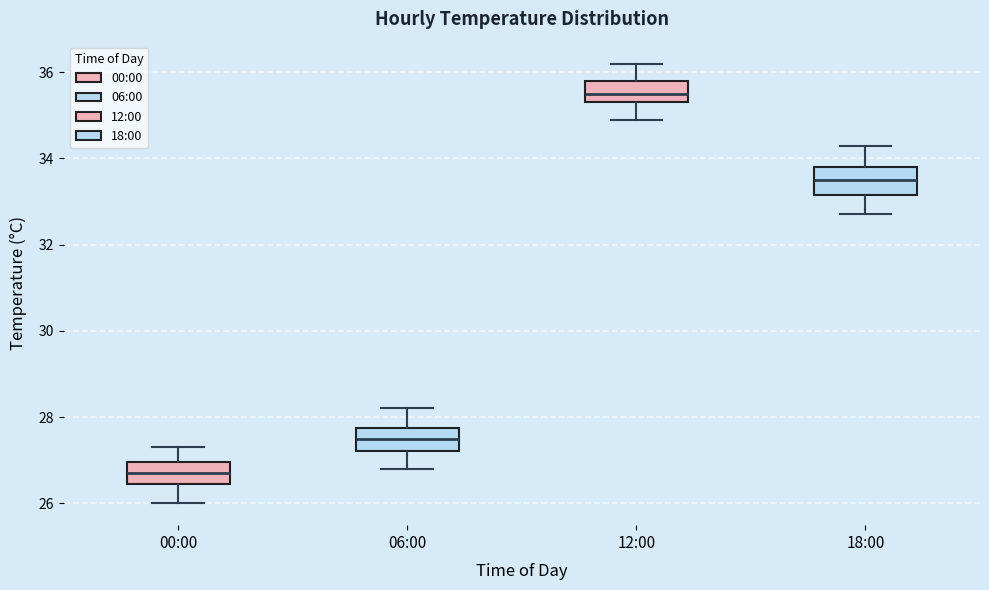

Reading left to right, transcribe this box plot: for each box, give where its median line is, the range the box spans, and where its two whiskers end, as read against the y-axis. The values are not printed on the chart, so give them approximately, as read against the axis.

00:00: median 26.8, box 26.4 to 27.0, whiskers 26.0 to 27.4
06:00: median 27.6, box 27.2 to 27.8, whiskers 26.8 to 28.2
12:00: median 35.6, box 35.4 to 35.8, whiskers 35.0 to 36.2
18:00: median 33.6, box 33.2 to 33.8, whiskers 32.8 to 34.4